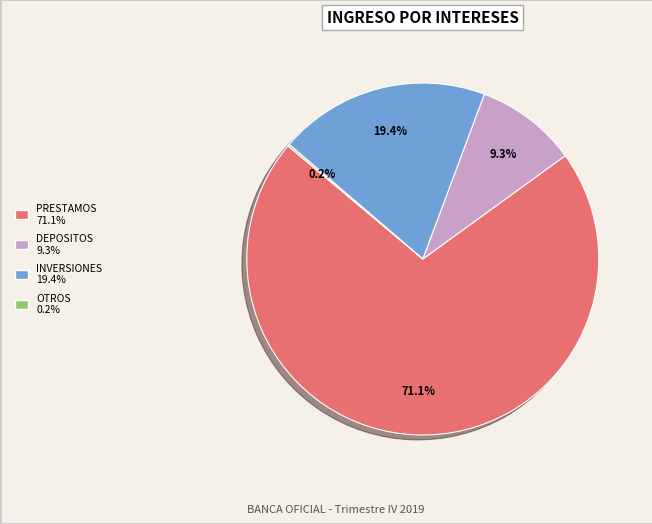

What is the largest slice in the pie chart?

PRESTAMOS